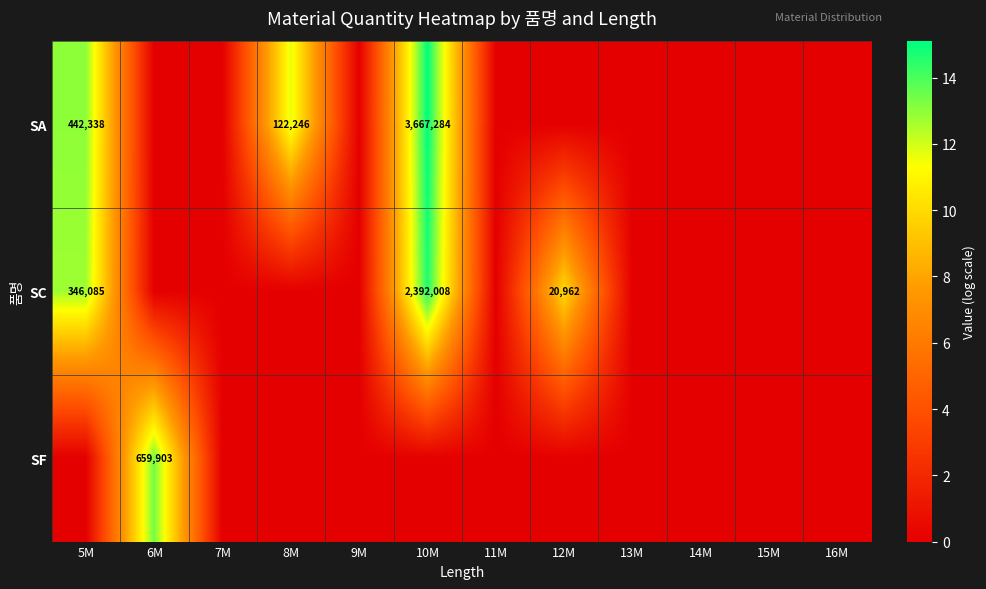

Is it true that SA equals 442338 at 5M?

True